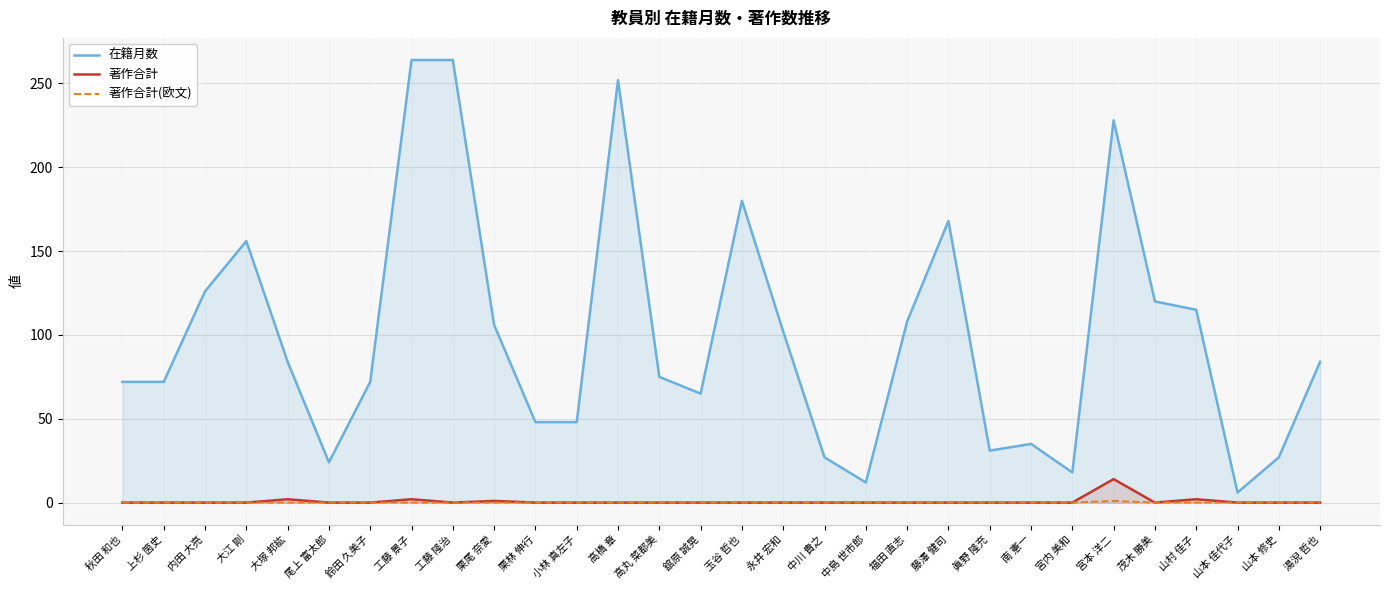

How many values in the 在籍月数 series exceed 84?

13